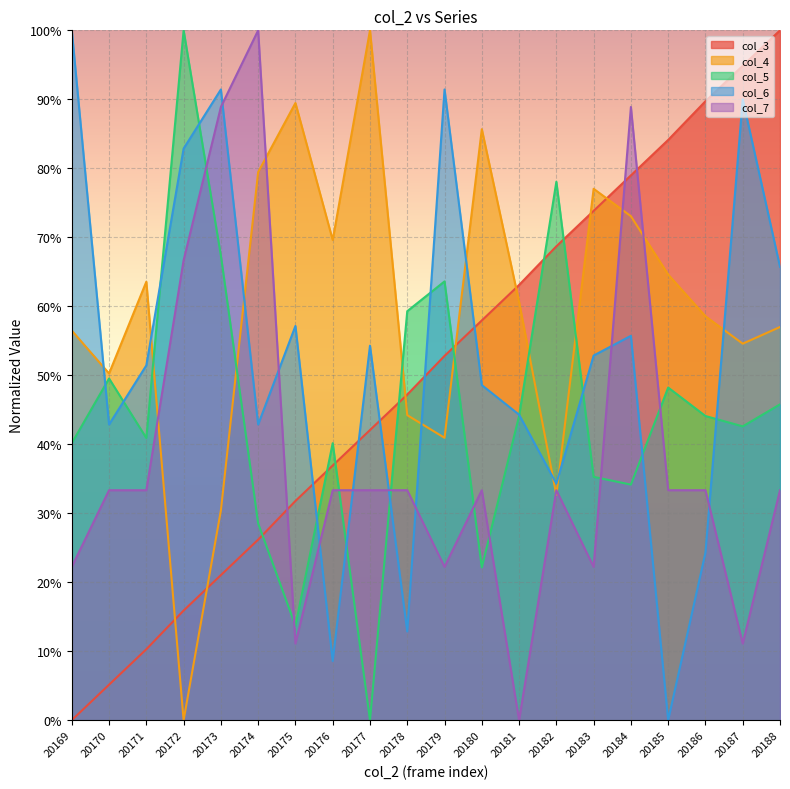

True or false: col_4 has a value of 0.0 at 20172.

True